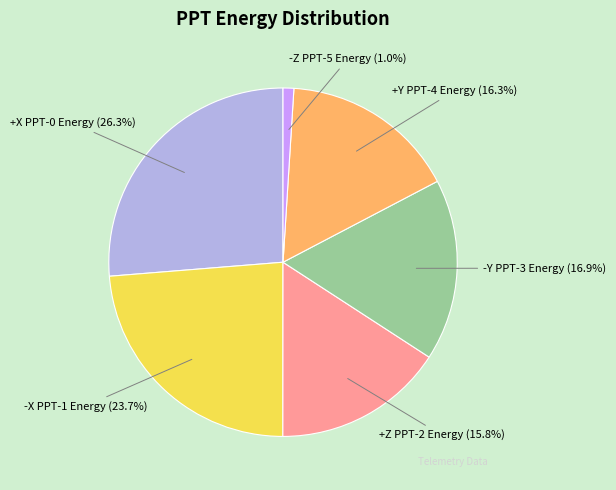

Count the number of slices in the pie.

6